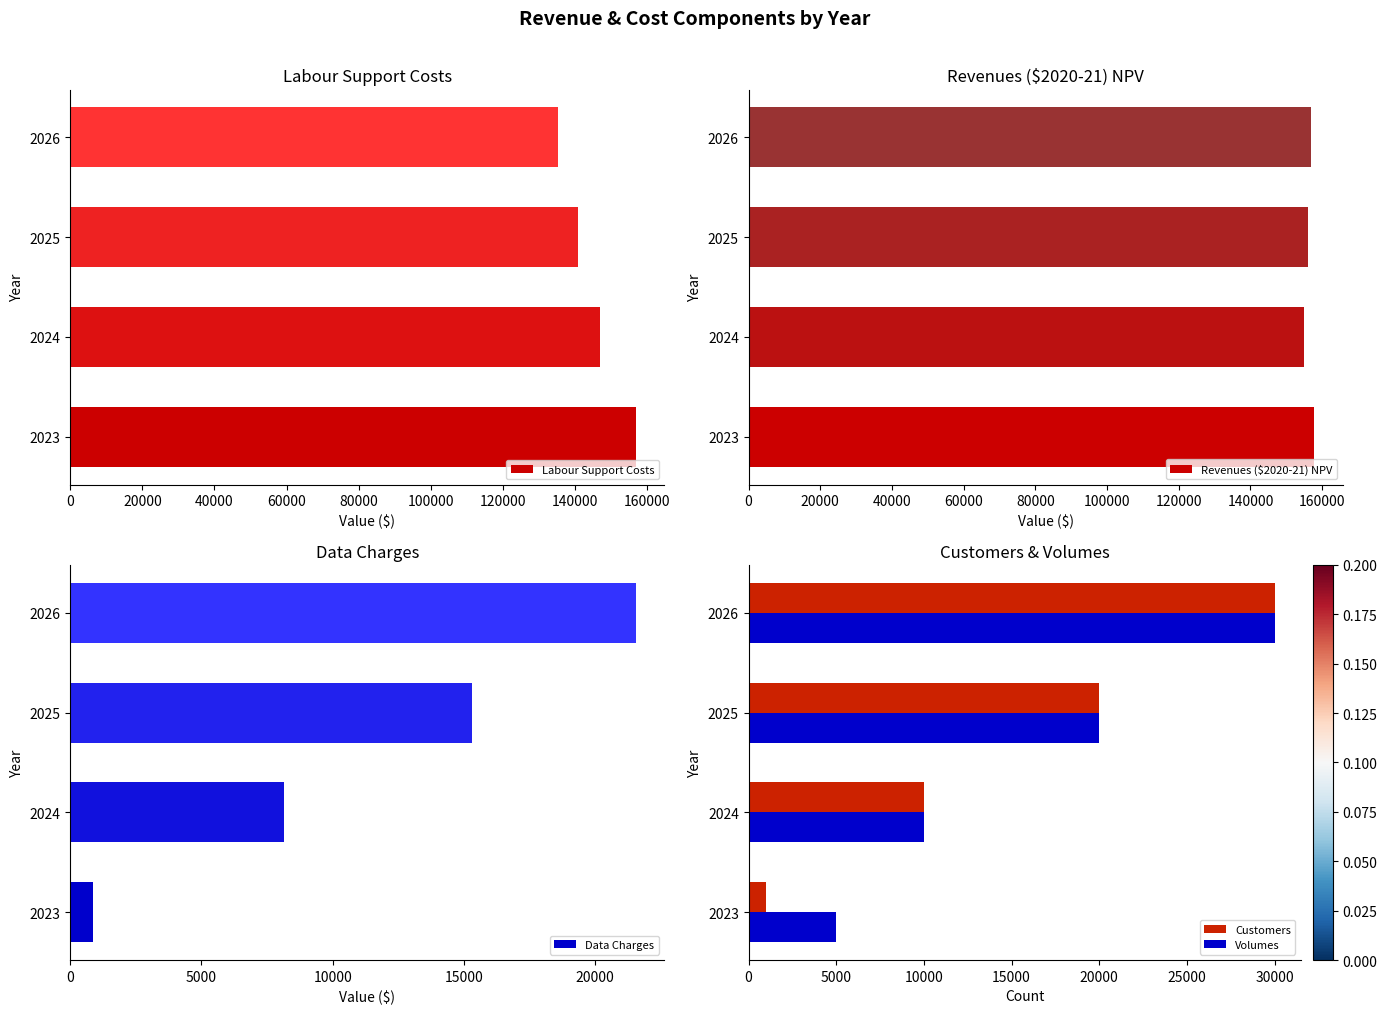

Is it true that Customers equals 2308 at 2024?

False